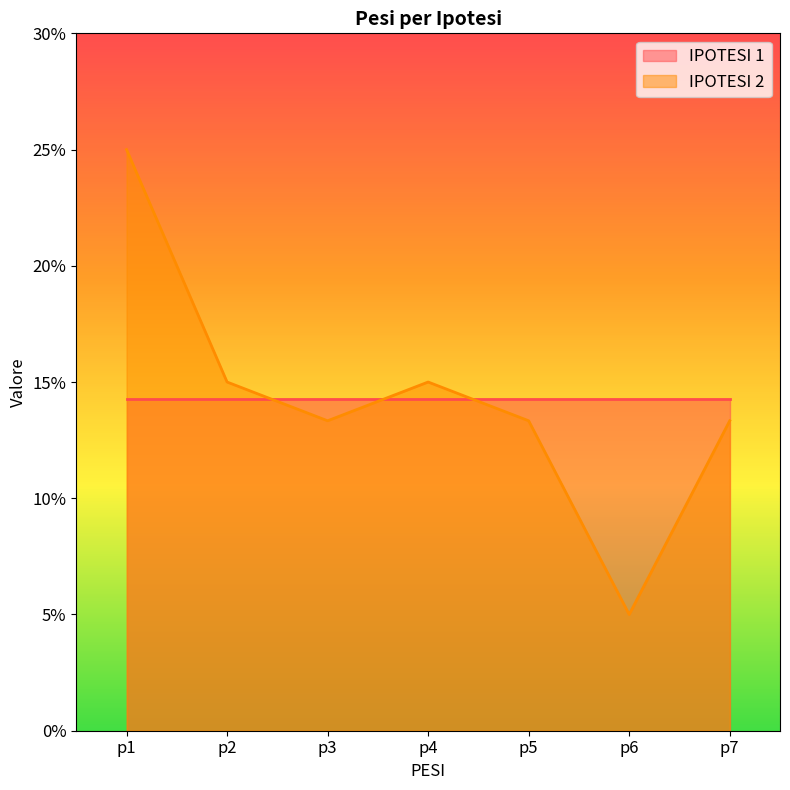

Between p5 and p6, which is larger?

p5